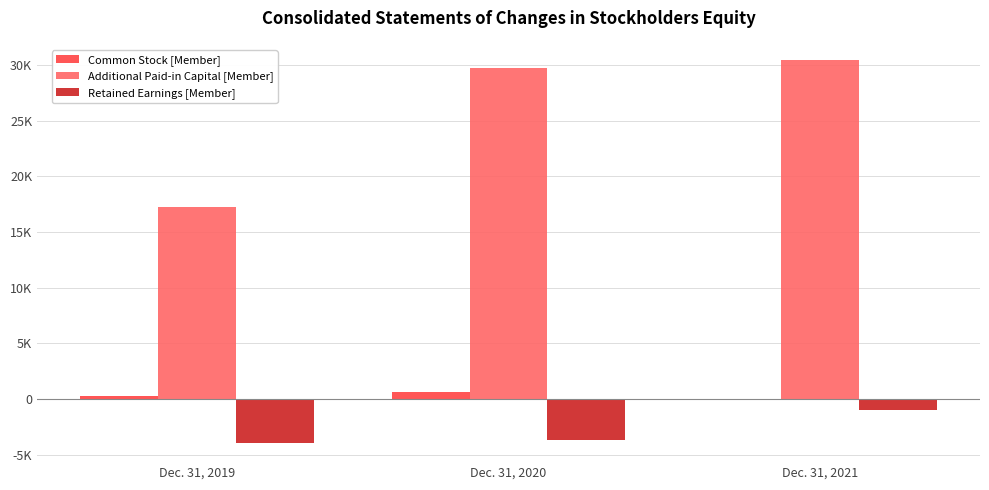

Which series has the widest spread of values?

Additional Paid-in Capital [Member]